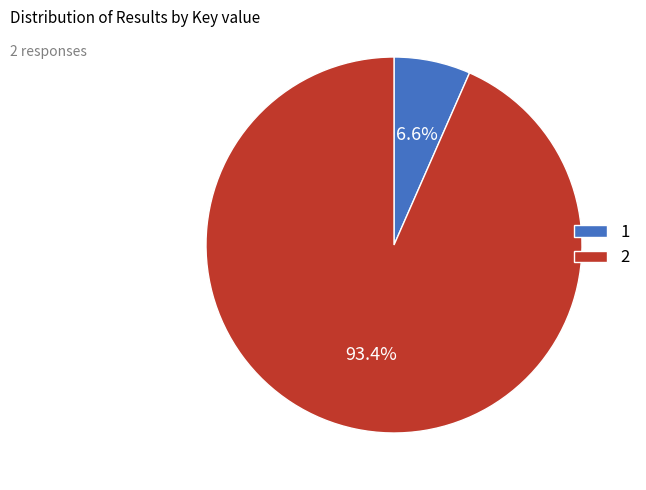

How many segments does this pie chart have?

2